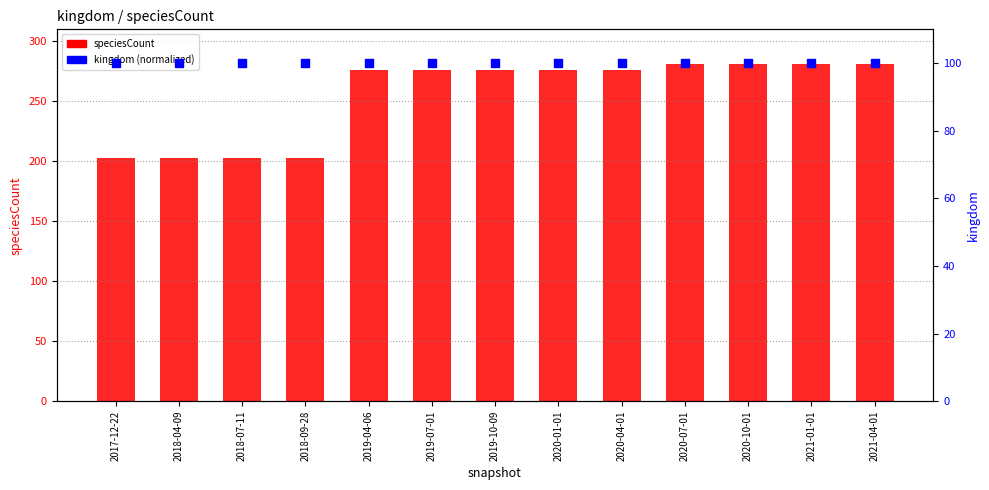

What is the total value across all series at 2019-07-01?

376